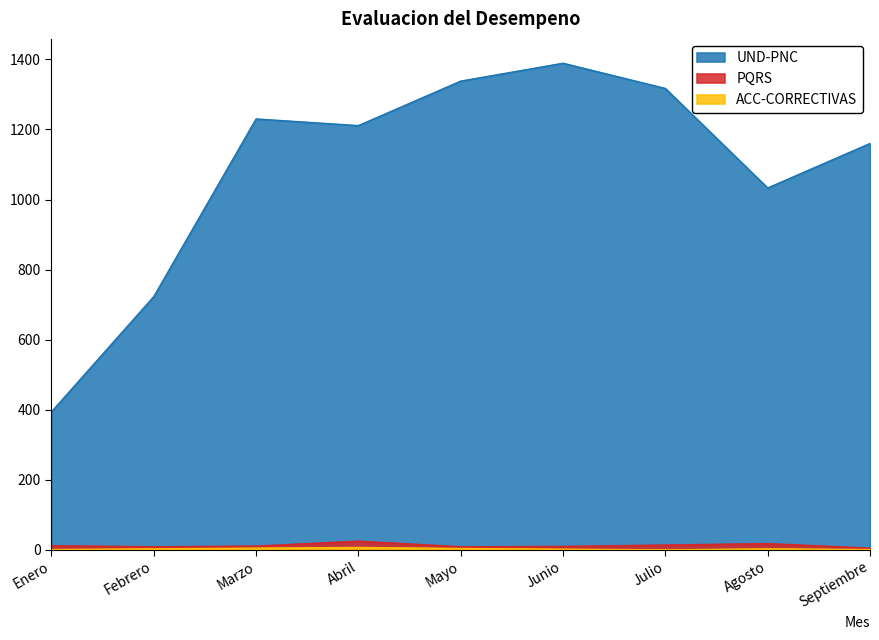

How many data points in ACC-CORRECTIVAS are above 3?

3